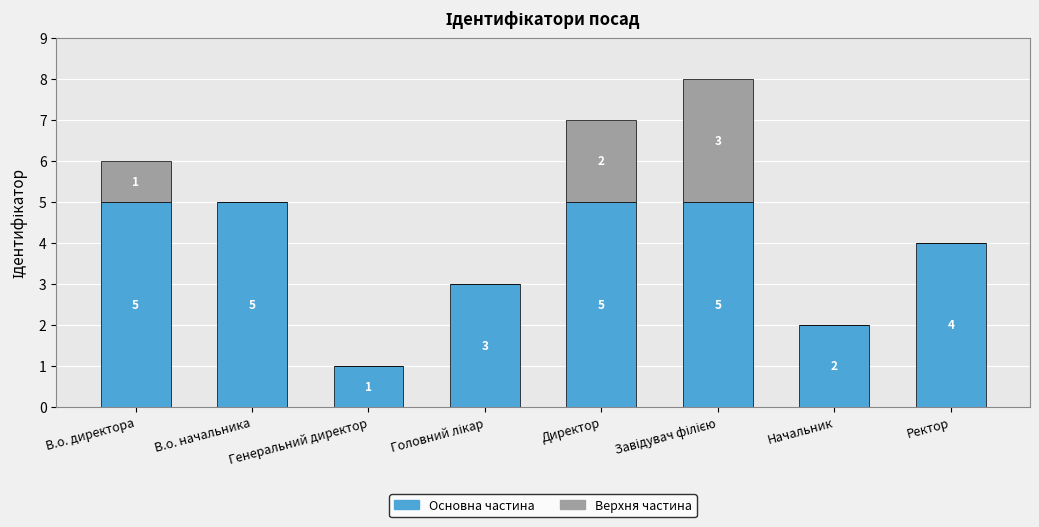

What is the maximum value for Основна частина?

5